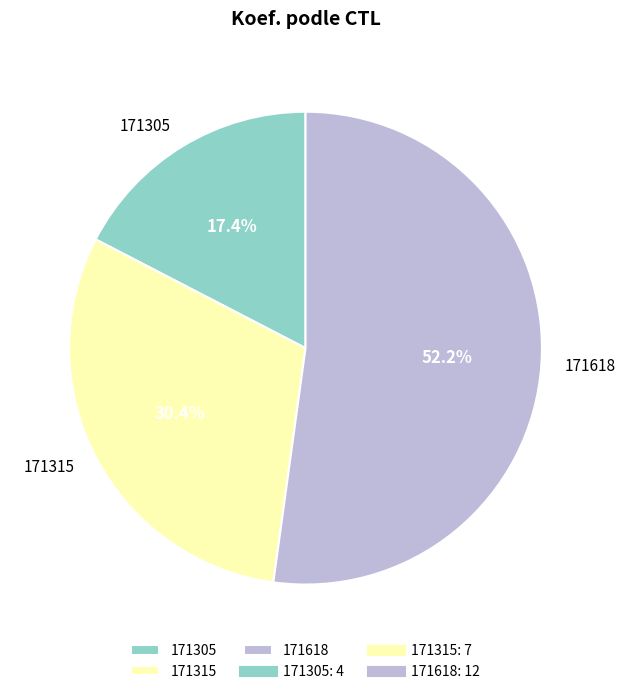

Between 171618 and 171305, which is larger?

171618